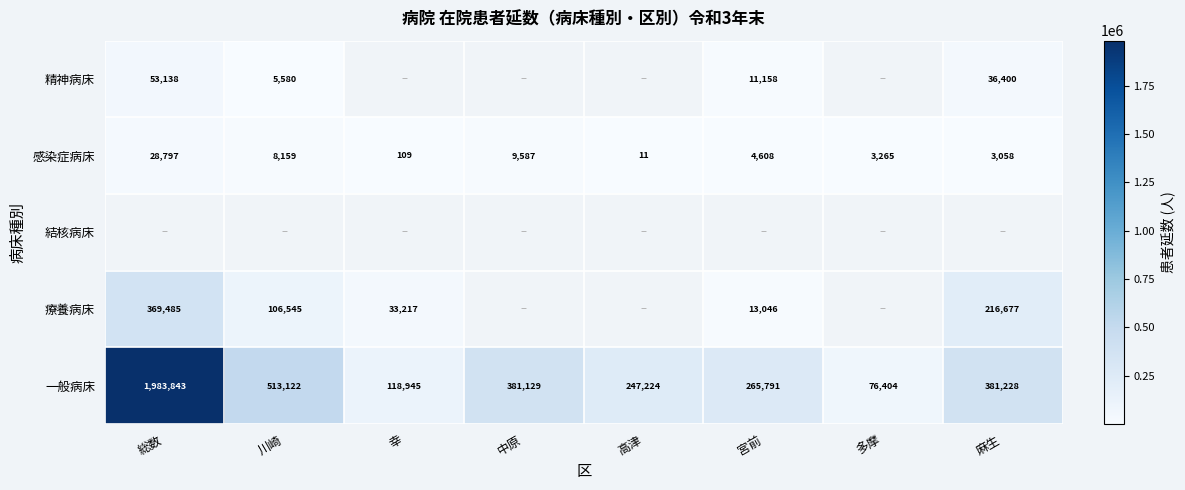

Which label corresponds to the largest value in the chart?

総数